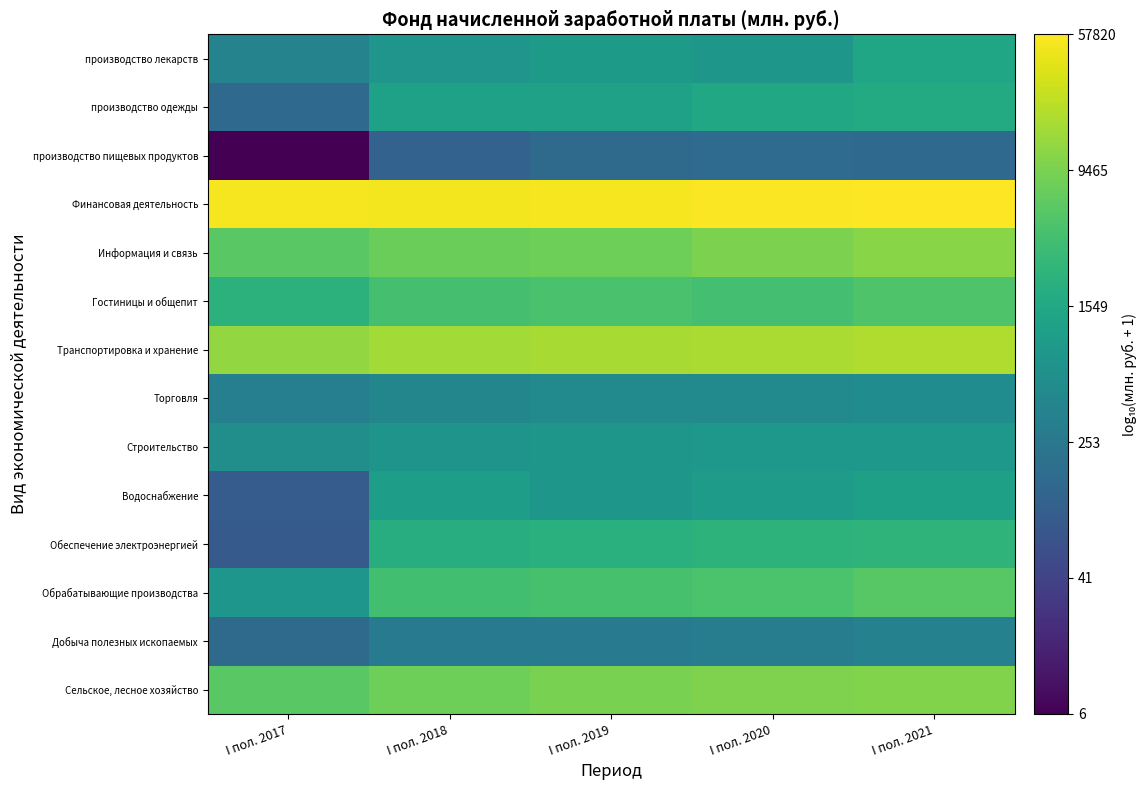

At which category does the chart reach its minimum across all series?

I пол. 2017